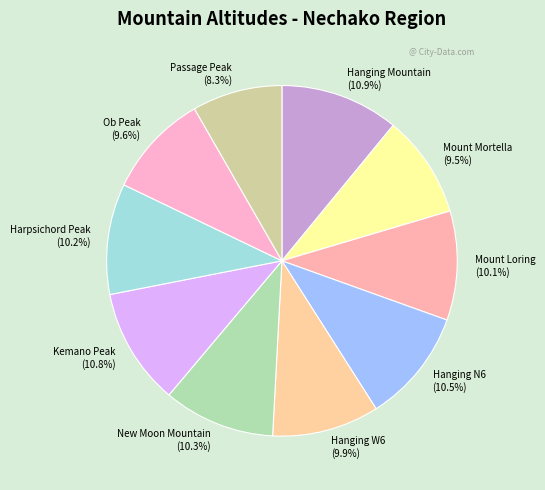

What is the ratio of the value at Hanging W6 to the value at Hanging Mountain?

0.9